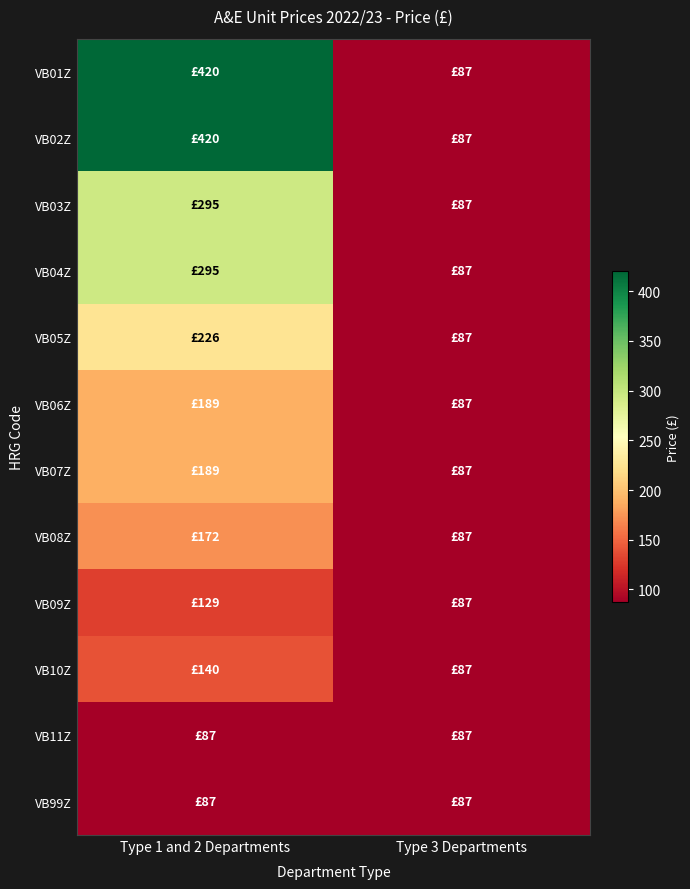

What is the difference between the highest and lowest values at Type 1 and 2 Departments?

333